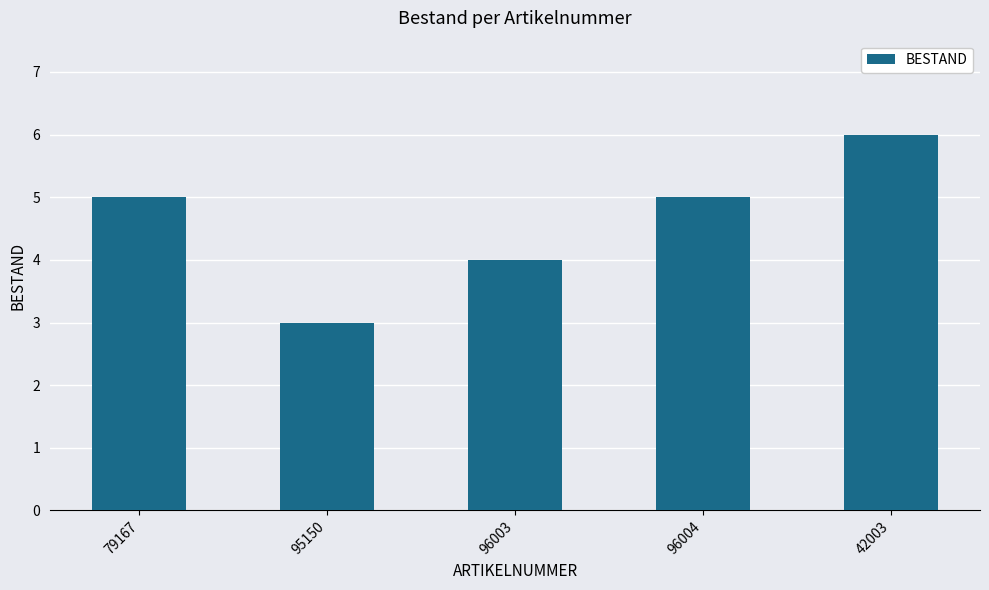

What is the difference between the maximum and minimum values?

3